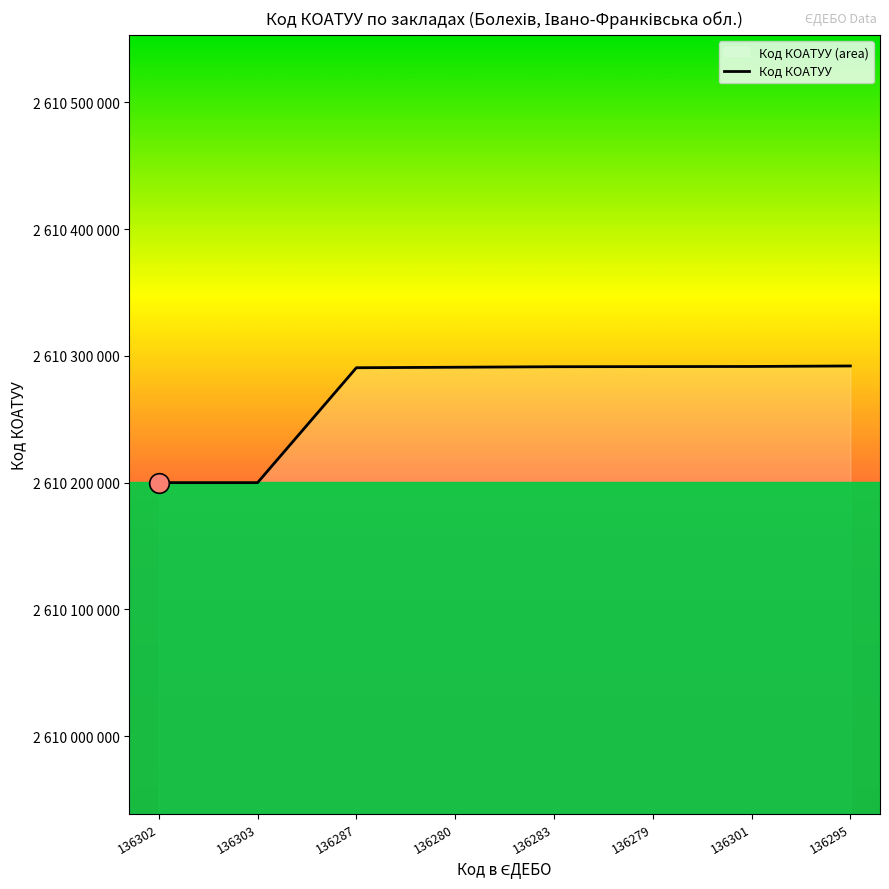

Approximately how many times larger is the value at 136279 compared to 136302?

1.0